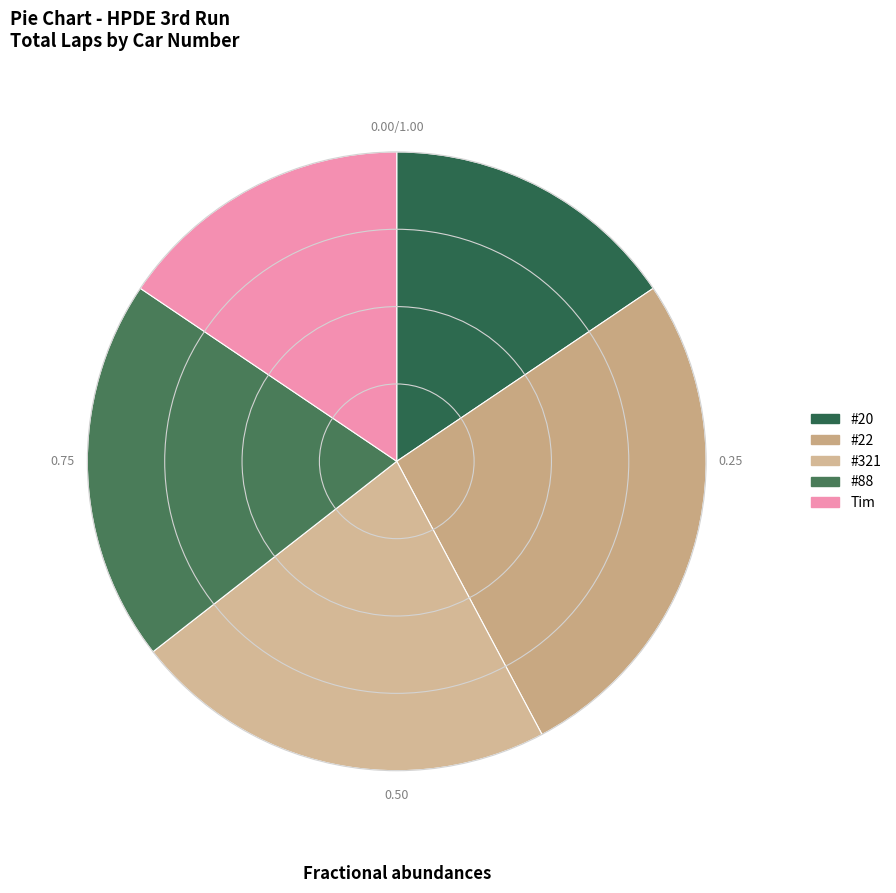

True or false: Tim accounts for 3% of the total.

False